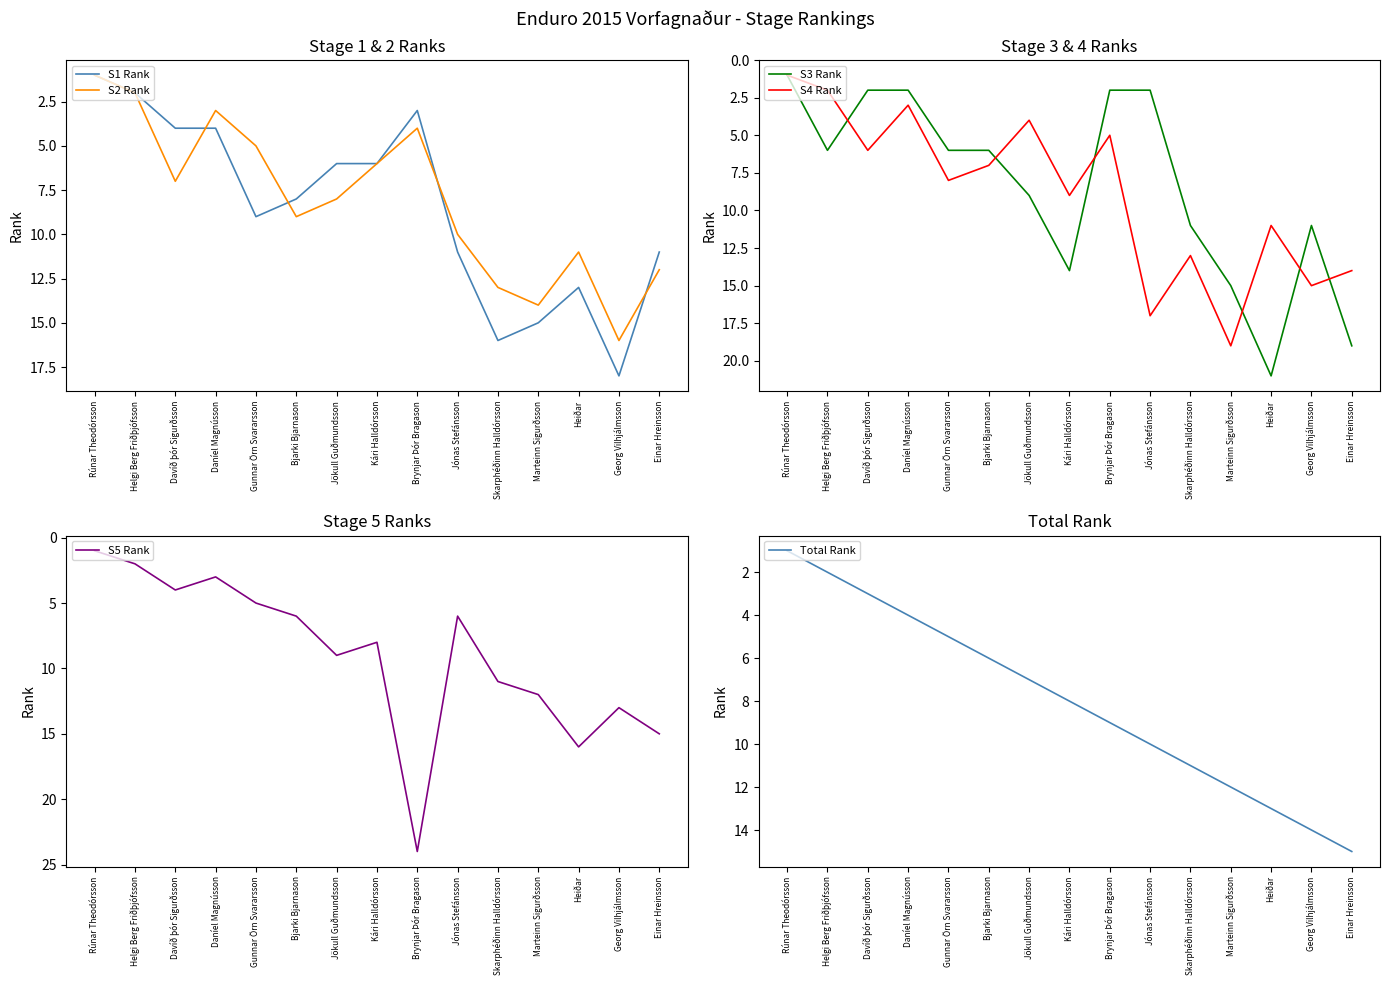

At which category does S3 Rank reach its first local peak?

Helgi Berg Friðþjófsson